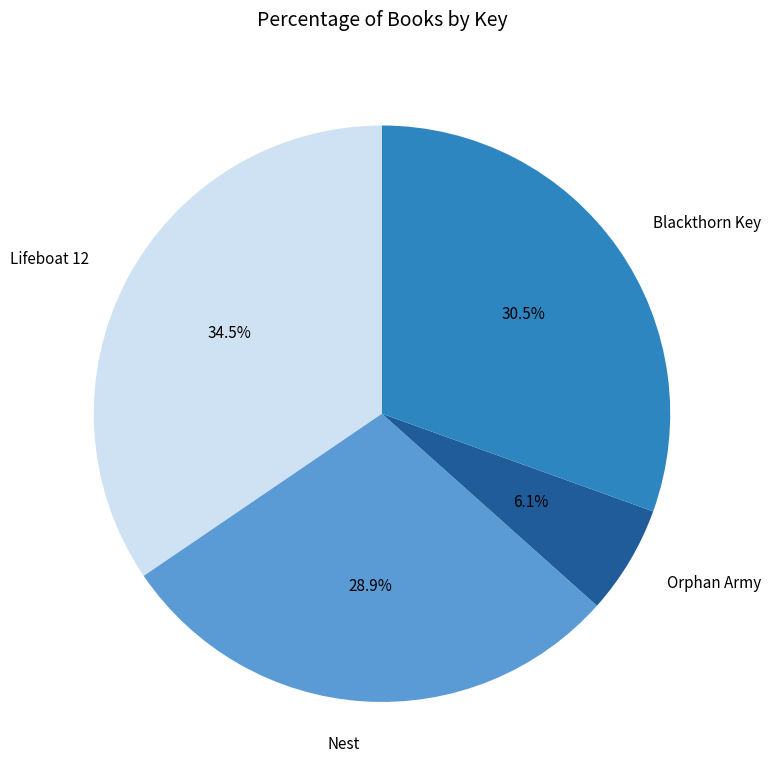

To the nearest percent, what is the difference between the Blackthorn Key and Lifeboat 12 slice percentages?

4%